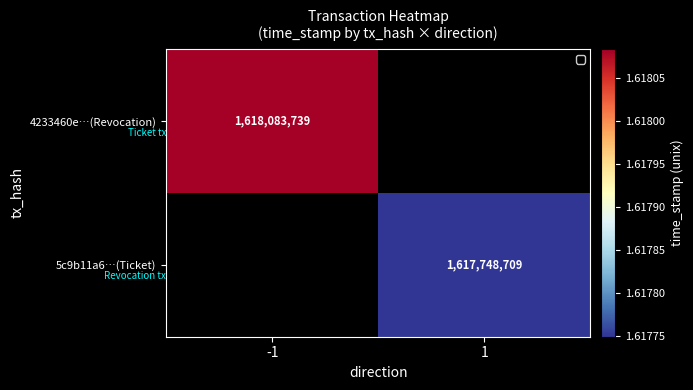

The 5c9b11a6…(Ticket) series shows 1617748709 at 1. True or false?

True